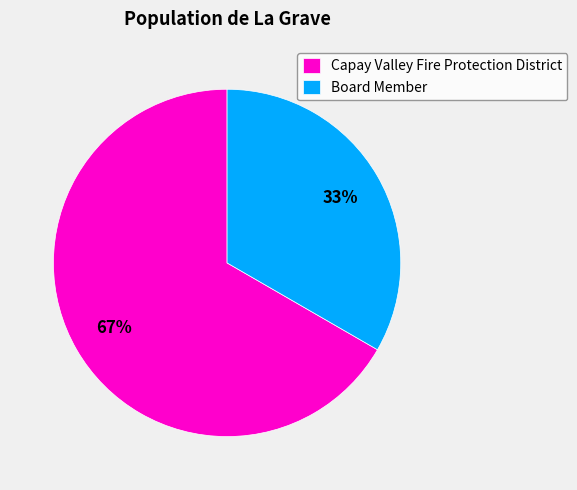

How many slices are in this pie chart?

2